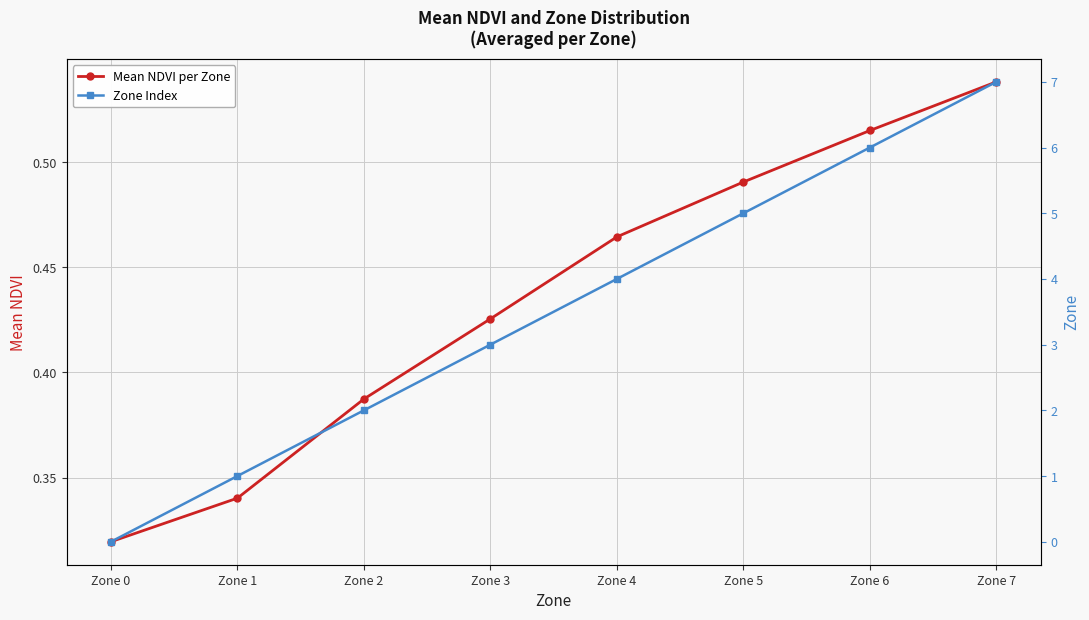

List the series in order of their overall mean, lowest first.

Mean NDVI per Zone, Zone Index